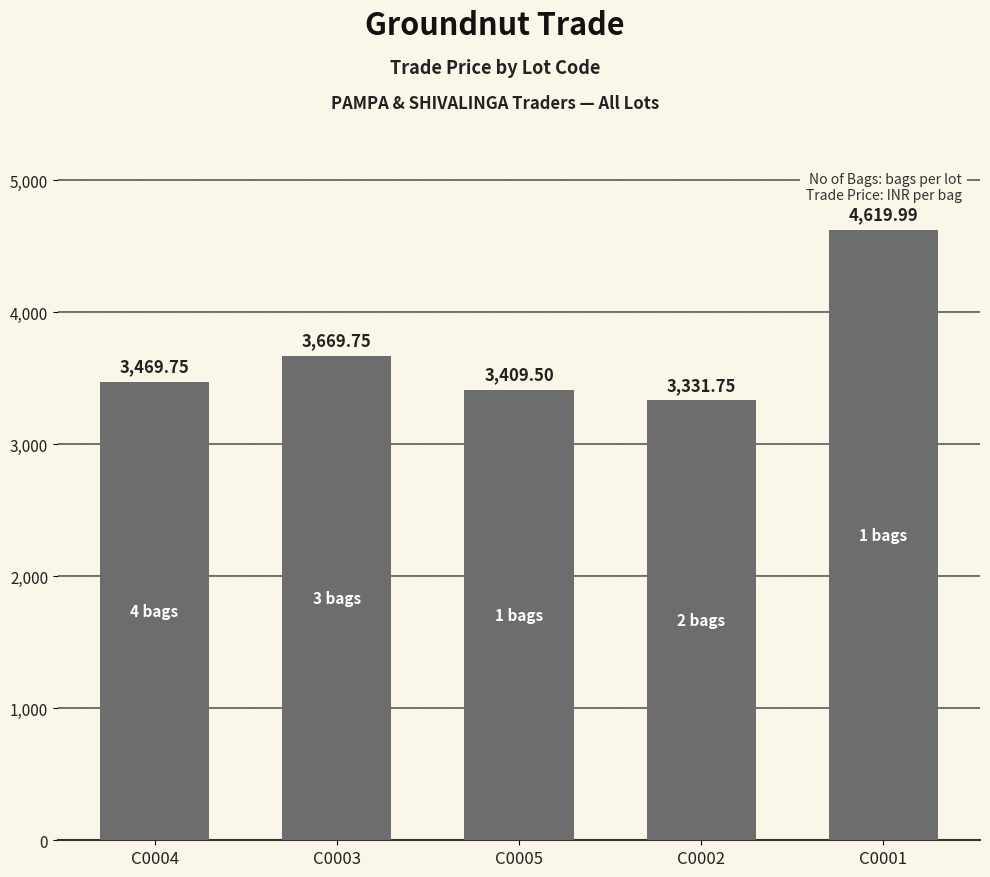

The chart shows a value of 5894.2 at C0005. True or false?

False